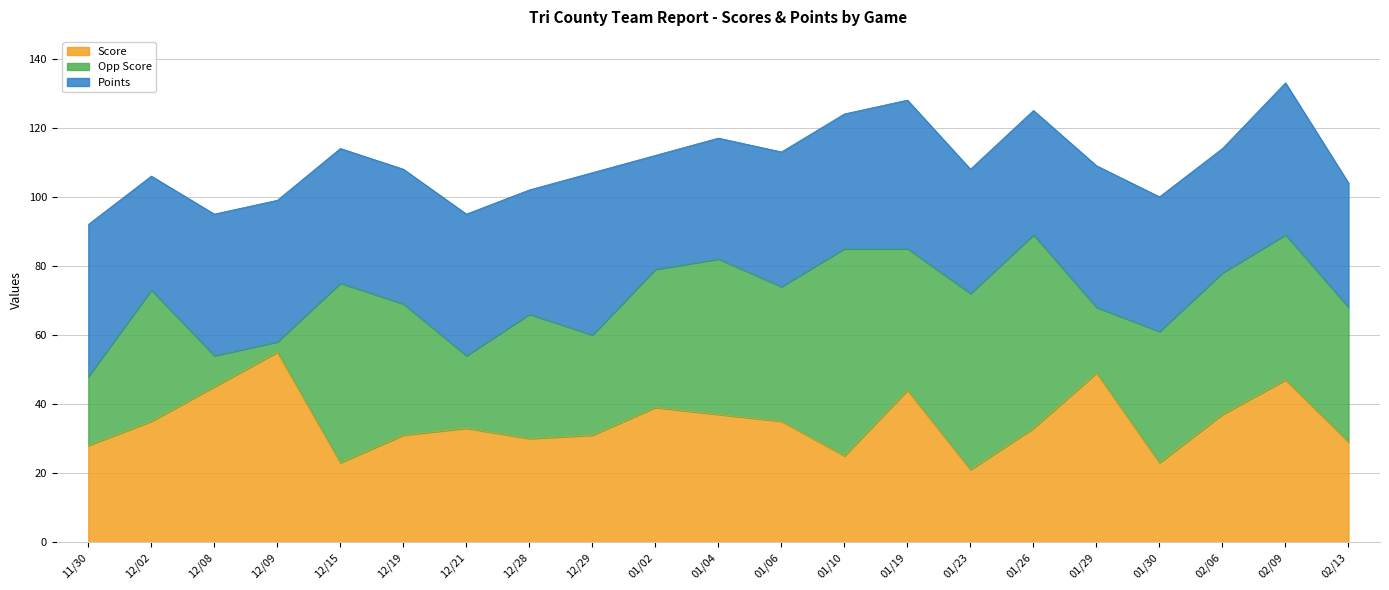

What is the sum of all Score values?

730